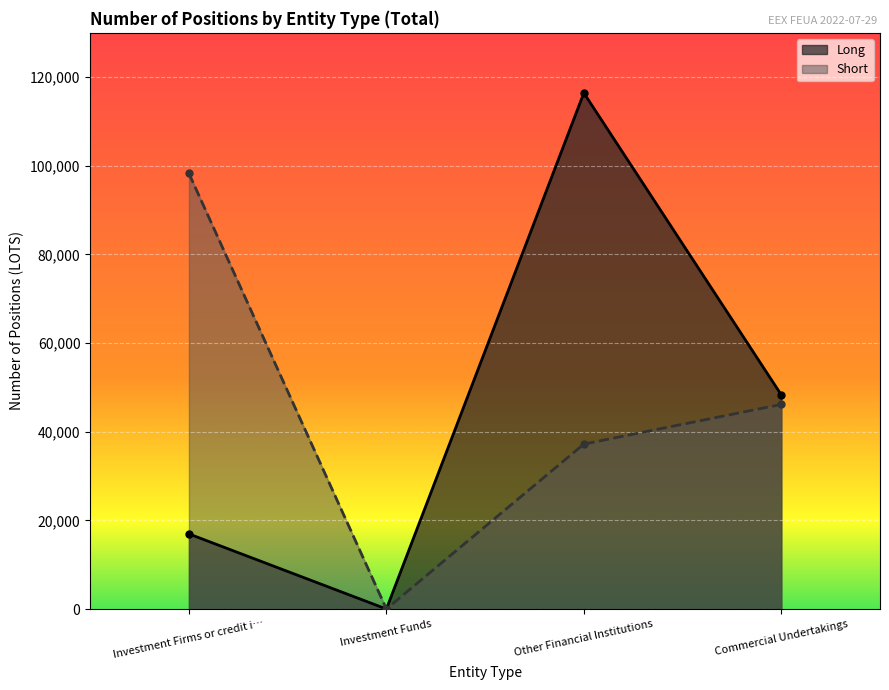

Reading left to right, list all the values displayed in this chart.

Long: 16940	0	116436	48324
Short: 98272	0	37213	46163